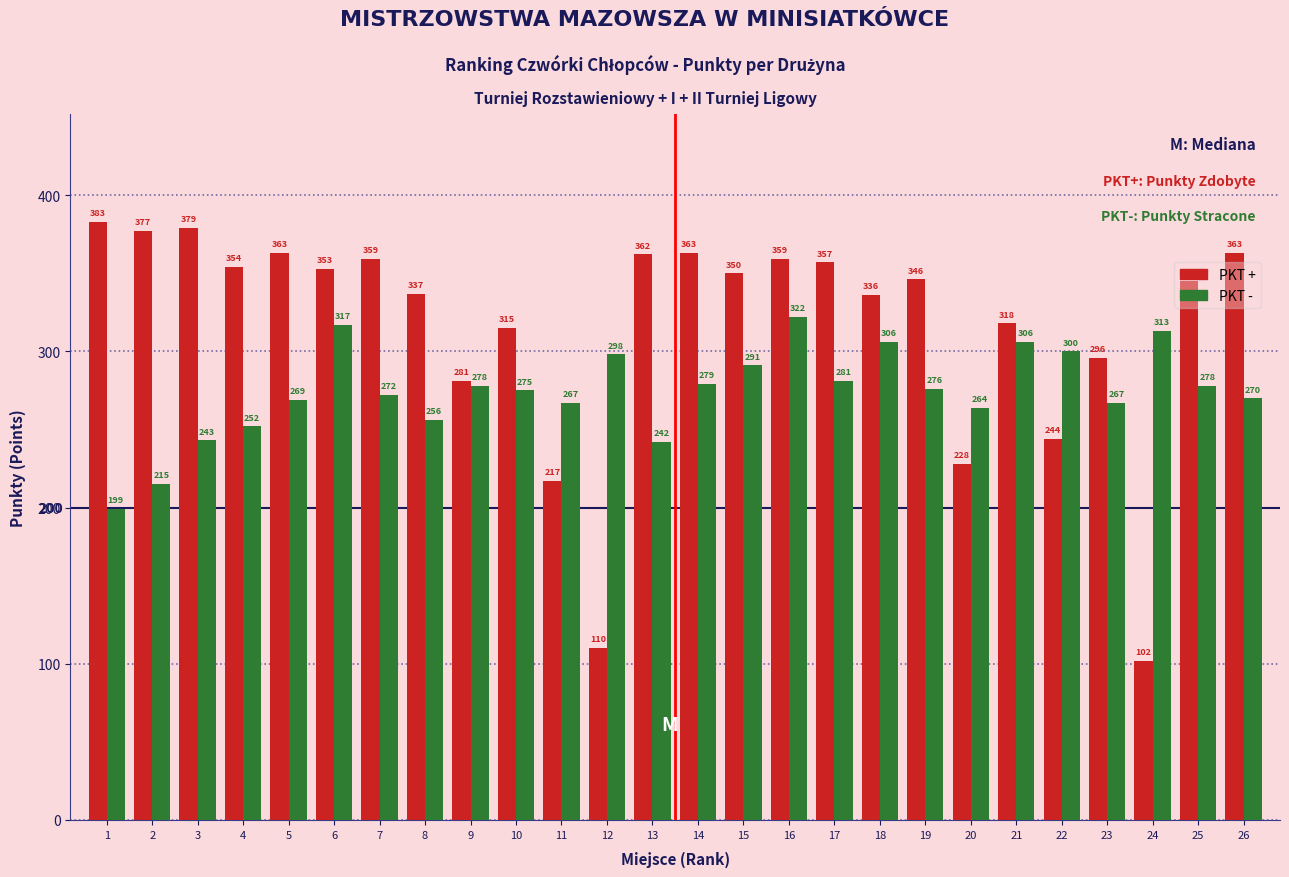

List the series in order of their overall mean, highest first.

PKT +, PKT -